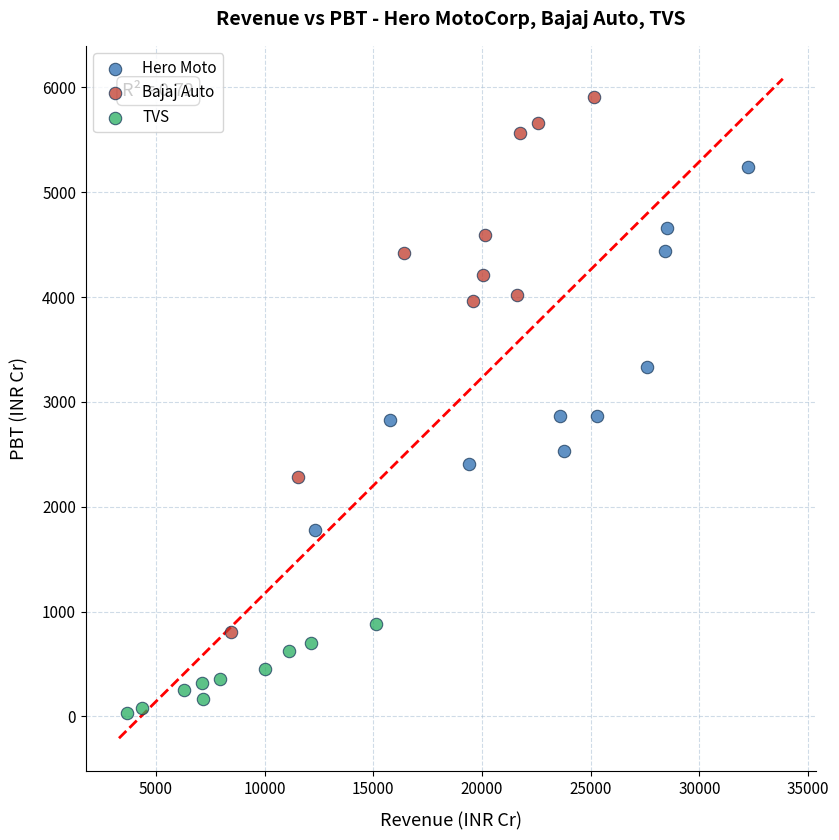

Which series contains the highest Y value?

Bajaj Auto